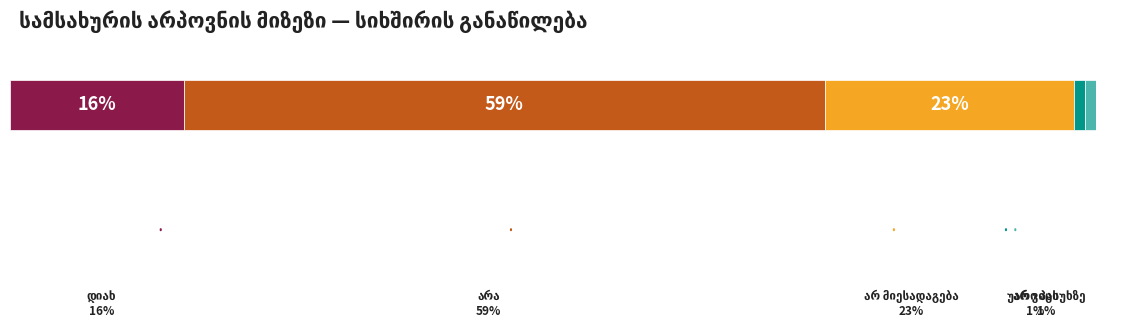

List the labels in order of value, largest first.

არა, არ მიესადაგება, დიახ, არ ვიცი, უარი პასუხზე